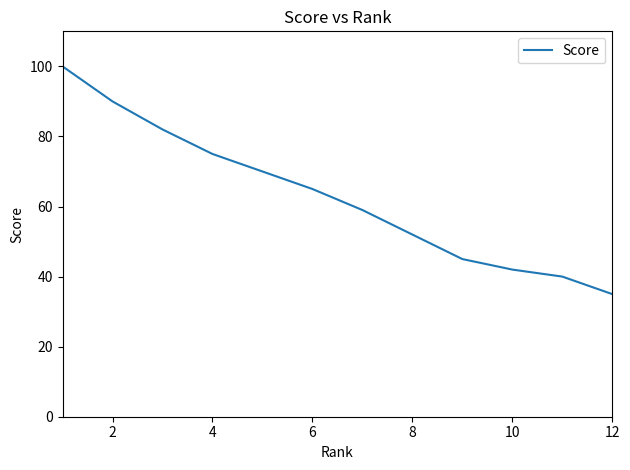

What is the greatest value displayed?

100